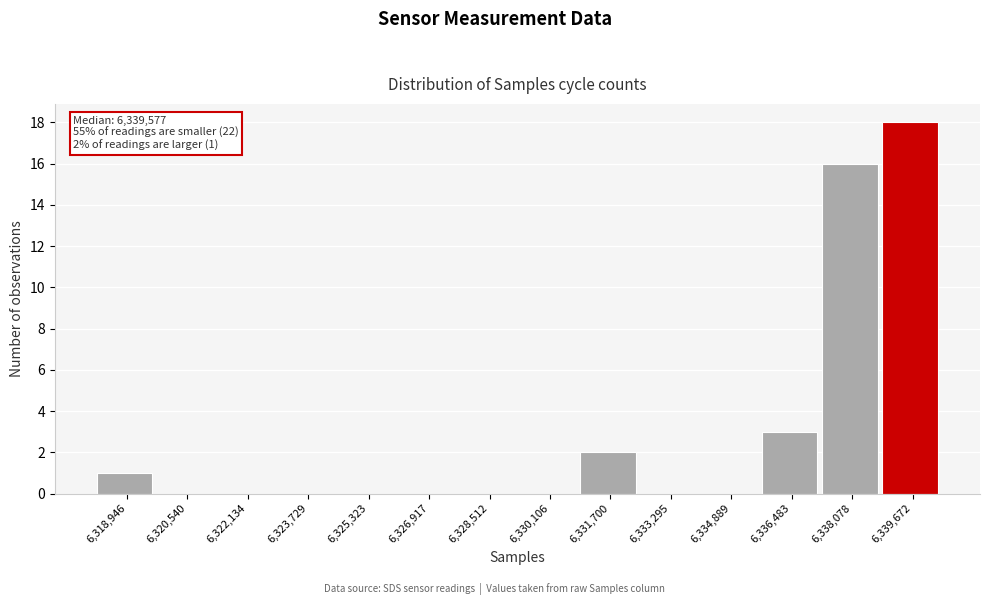

Reading right to left, transcribe all the data shown in this chart.

6,339,672=18	6,338,078=16	6,336,483=3	6,334,889=0	6,333,295=0	6,331,700=2	6,330,106=0	6,328,512=0	6,326,917=0	6,325,323=0	6,323,729=0	6,322,134=0	6,320,540=0	6,318,946=1